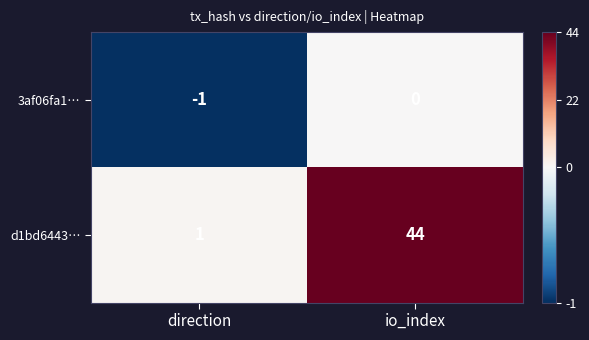

Reading left to right, list all the values displayed in this chart.

3af06fa1…: -1	0
d1bd6443…: 1	44